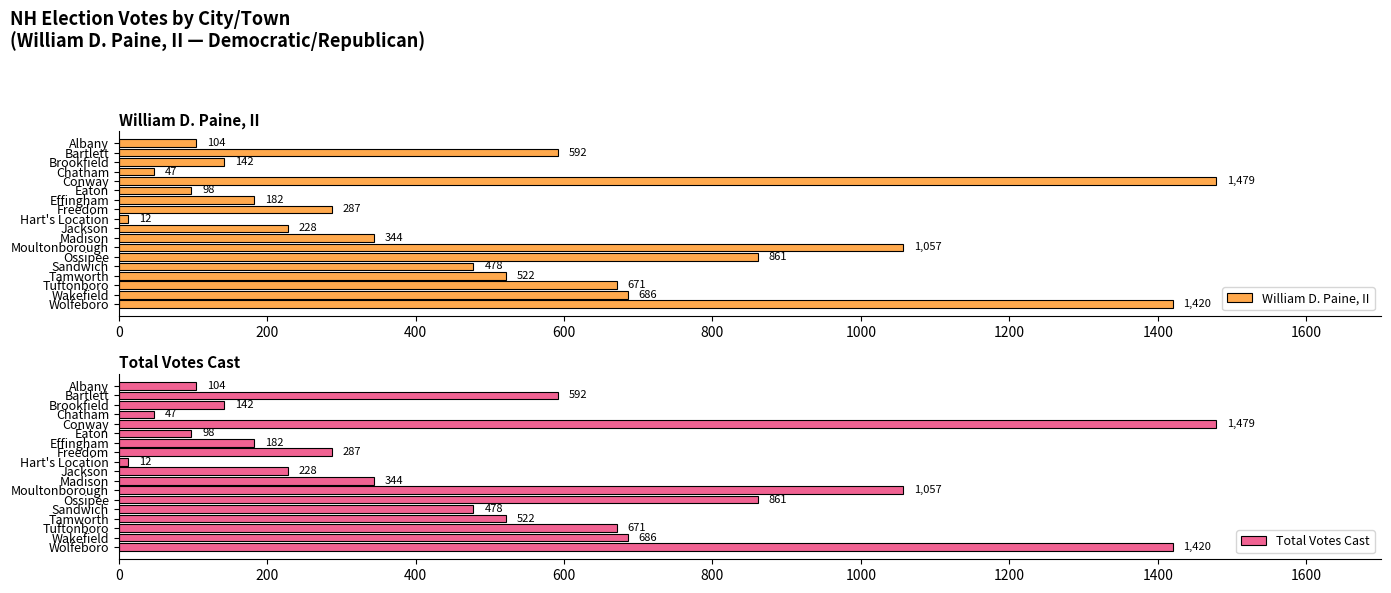

True or false: Total Votes Cast has a value of 522 at Tamworth.

True